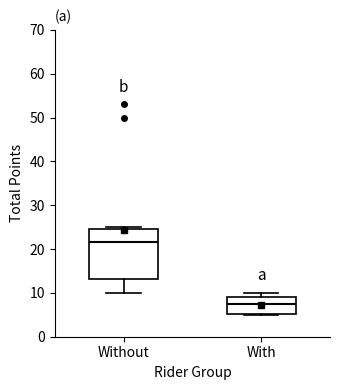

Reading left to right, read every box against the y-axis: the position of its median line, the range the box covers, and the ends of its whiskers. The values are not printed on the chart, so give them approximately, as read against the axis.

Without: median 22, box 13 to 25, whiskers 10 to 25 (just above the box's upper edge)
With: median 8, box 5 to 9, whiskers 5 to 10